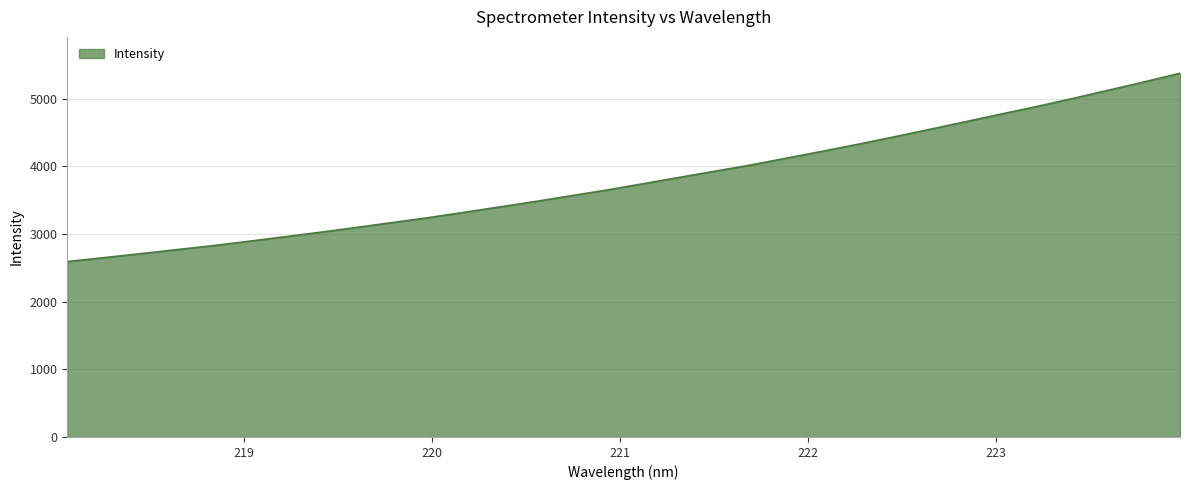

What is the maximum value shown in the chart?

5376.6